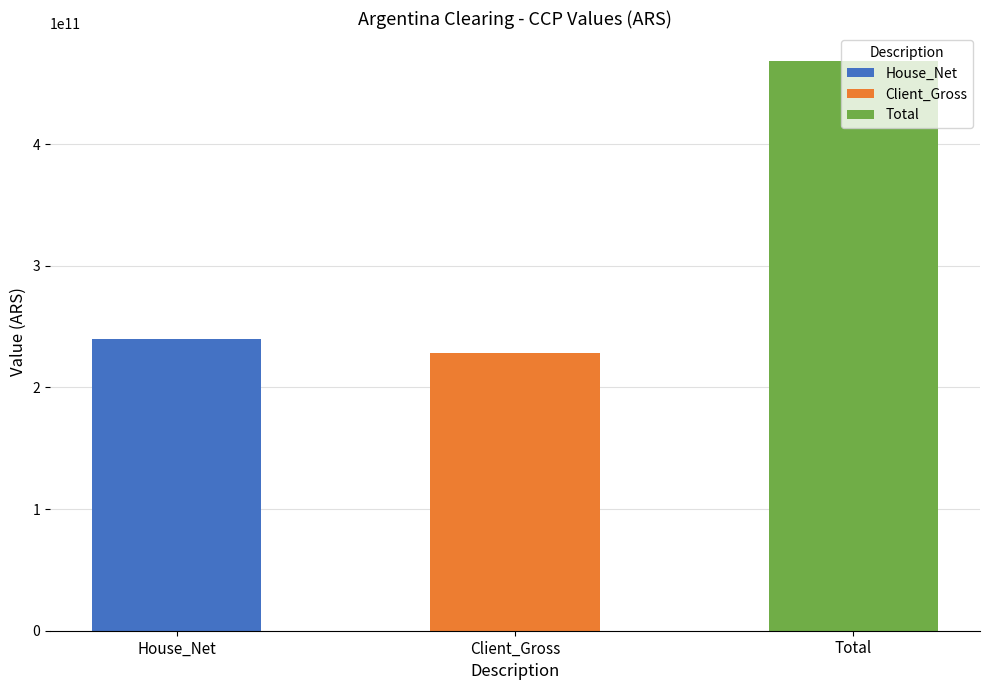

The value at Total is 800502989601.1. True or false?

False